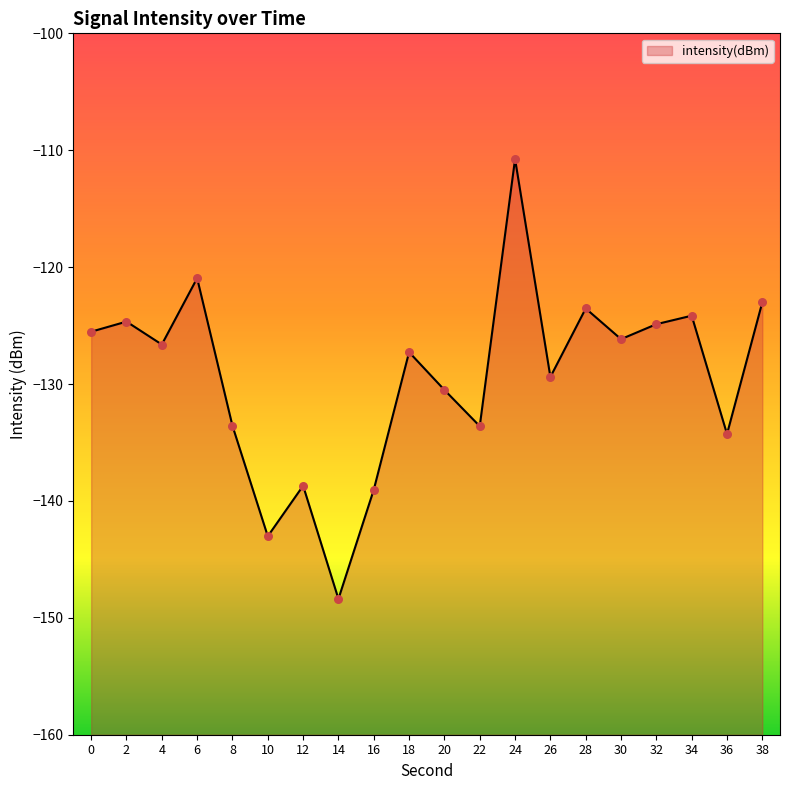

What is the change in value from 22 to 38?

+10.6